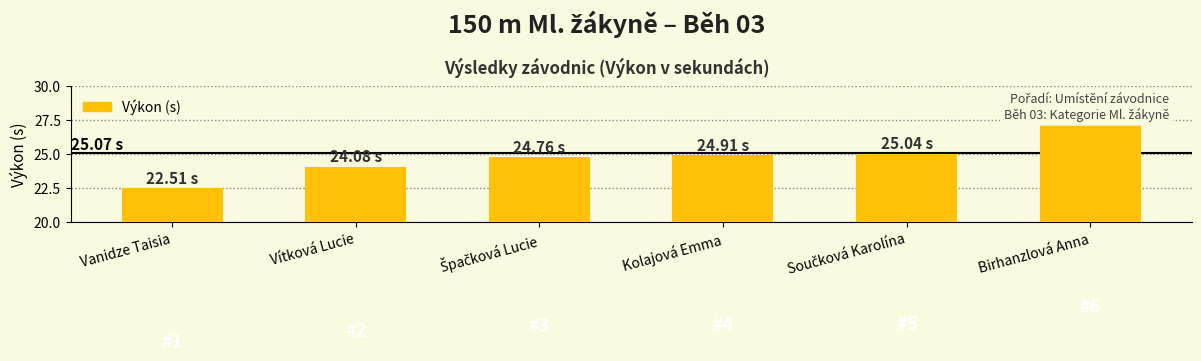

What is the value of the 1st bar from the left?

22.5